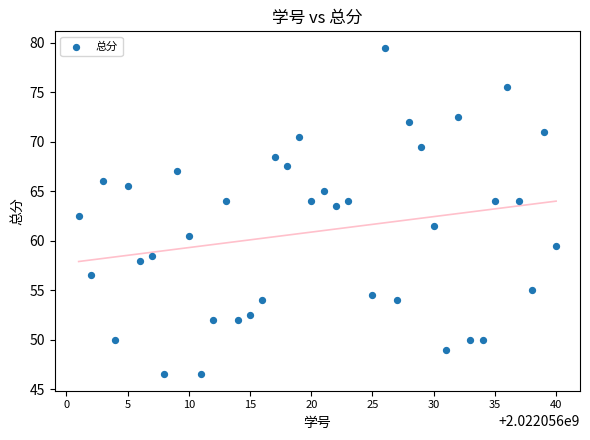

What is the range of Y values (max minus min)?

33.0